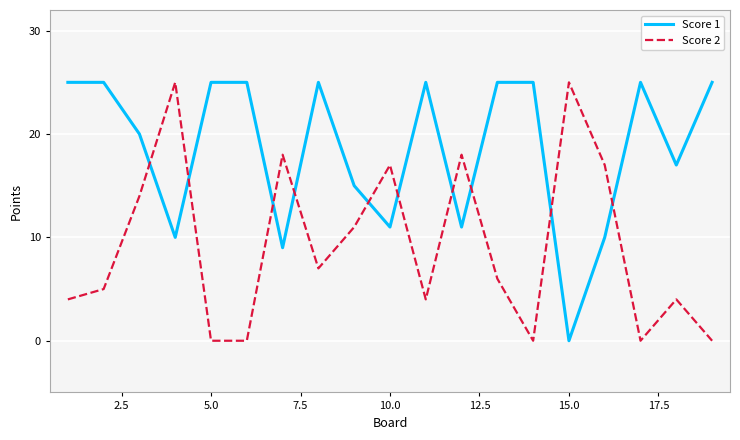

What is the maximum value for Score 2?

25